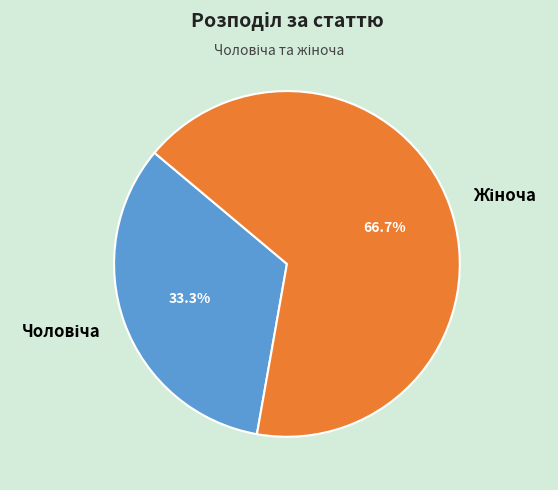

Does any single category account for the majority?

Yes